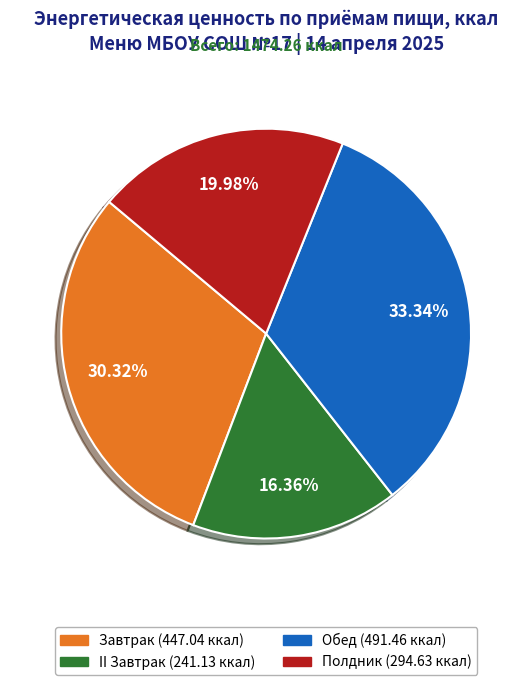

What is the total percentage of Обед and Полдник?

53.3%